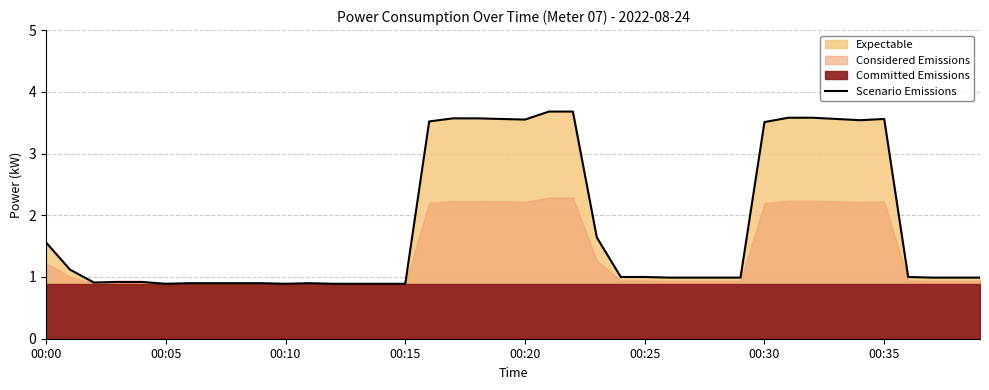

Does the chart display data point markers on the line(s)?

No